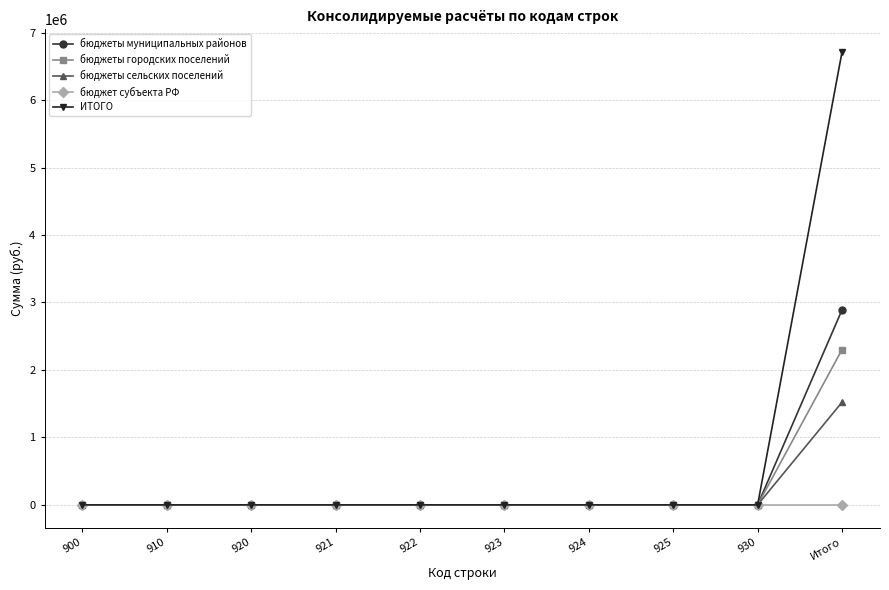

Reading right to left, what are all the values shown in this chart?

бюджеты муниципальных районов: 2889796	0	0	0	0	0	0	0	0	0
бюджеты городских поселений: 2301296	0	0	0	0	0	0	0	0	0
бюджеты сельских поселений: 1521332	0	0	0	0	0	0	0	0	0
бюджет субъекта РФ: 0	0	0	0	0	0	0	0	0	0
ИТОГО: 6712424	0	0	0	0	0	0	0	0	0